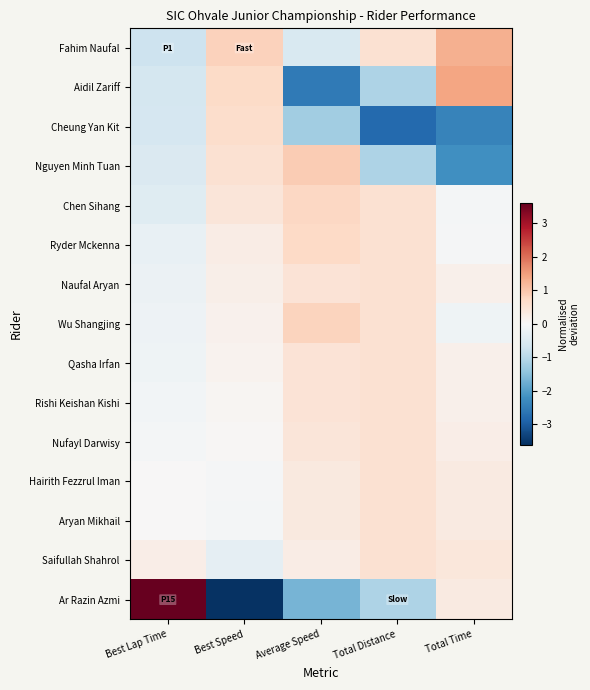

Reading left to right, extract all data points from this chart.

Fahim Naufal: Best Lap Time=-0.8	Best Speed=0.8	Average Speed=-0.6	Total Distance=0.6	Total Time=1.3
Aidil Zariff: Best Lap Time=-0.6	Best Speed=0.7	Average Speed=-2.6	Total Distance=-1.1	Total Time=1.4
Cheung Yan Kit: Best Lap Time=-0.6	Best Speed=0.6	Average Speed=-1.3	Total Distance=-2.8	Total Time=-2.4
Nguyen Minh Tuan: Best Lap Time=-0.5	Best Speed=0.5	Average Speed=0.9	Total Distance=-1.1	Total Time=-2.2
Chen Sihang: Best Lap Time=-0.4	Best Speed=0.4	Average Speed=0.7	Total Distance=0.6	Total Time=-0.1
Ryder Mckenna: Best Lap Time=-0.3	Best Speed=0.3	Average Speed=0.7	Total Distance=0.6	Total Time=-0.0
Naufal Aryan: Best Lap Time=-0.2	Best Speed=0.2	Average Speed=0.5	Total Distance=0.6	Total Time=0.2
Wu Shangjing: Best Lap Time=-0.2	Best Speed=0.2	Average Speed=0.8	Total Distance=0.6	Total Time=-0.1
Qasha Irfan: Best Lap Time=-0.1	Best Speed=0.1	Average Speed=0.5	Total Distance=0.6	Total Time=0.2
Rishi Keishan Kishi: Best Lap Time=-0.1	Best Speed=0.1	Average Speed=0.5	Total Distance=0.6	Total Time=0.2
Nufayl Darwisy: Best Lap Time=-0.1	Best Speed=0.0	Average Speed=0.4	Total Distance=0.6	Total Time=0.2
Hairith Fezzrul Iman: Best Lap Time=0.0	Best Speed=-0.0	Average Speed=0.3	Total Distance=0.6	Total Time=0.3
Aryan Mikhail: Best Lap Time=0.0	Best Speed=-0.1	Average Speed=0.4	Total Distance=0.6	Total Time=0.3
Saifullah Shahrol: Best Lap Time=0.3	Best Speed=-0.3	Average Speed=0.3	Total Distance=0.6	Total Time=0.4
Ar Razin Azmi: Best Lap Time=3.6	Best Speed=-3.6	Average Speed=-1.7	Total Distance=-1.1	Total Time=0.3